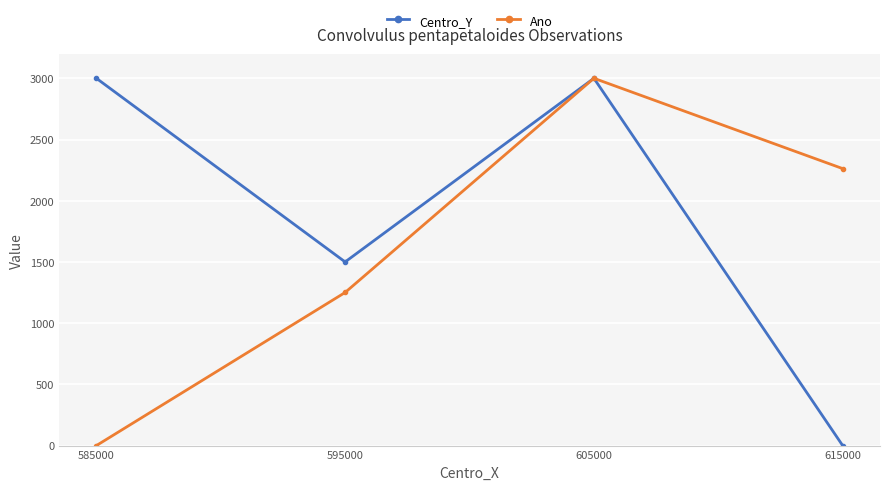

Which series has the largest total across all categories?

Centro_Y